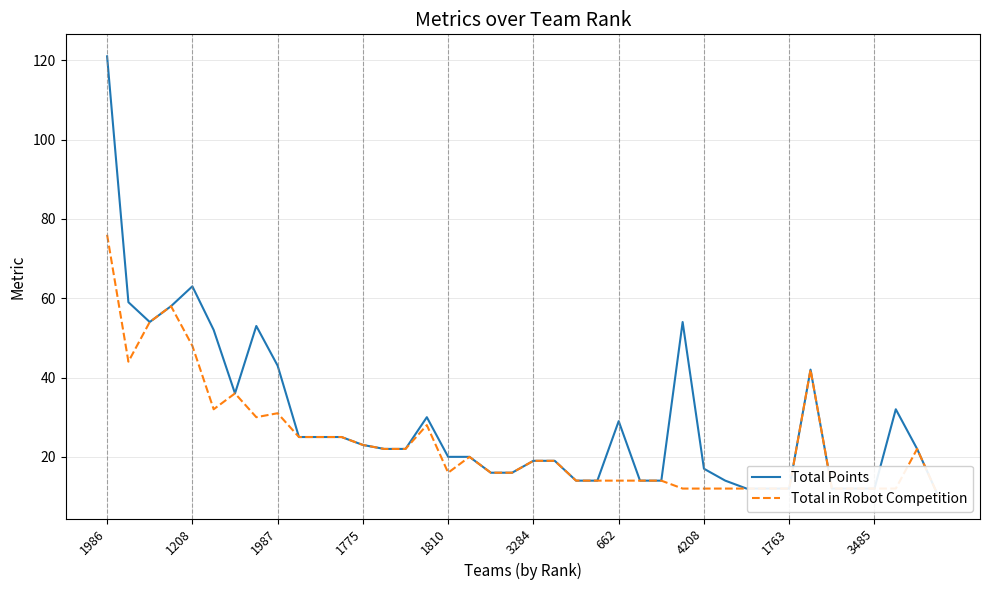

What is the value of the Total in Robot Competition point at the 4th from the left?

58